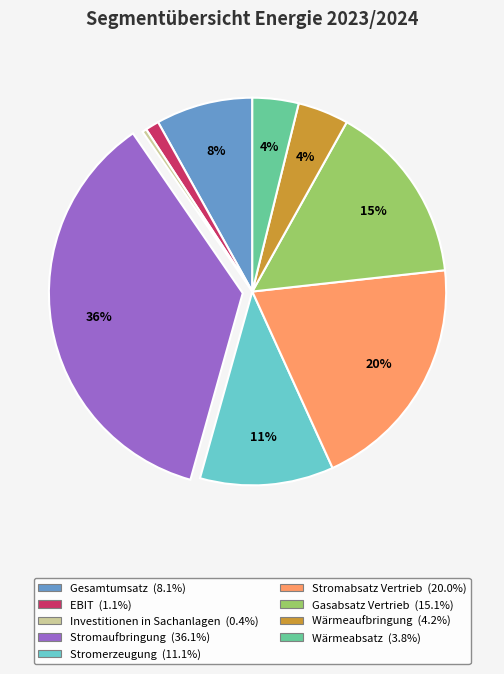

What percentage is the Stromaufbringung slice, to the nearest percent?

36%